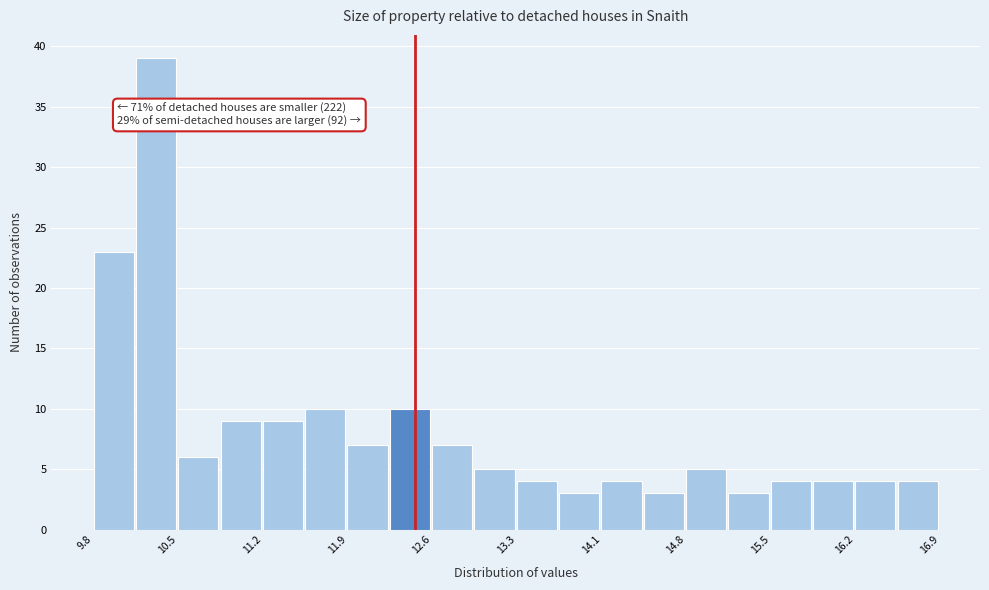

Around what value on the x-axis is the tallest bar? Give the approximate position of its centre, as read against the axis.

10.3